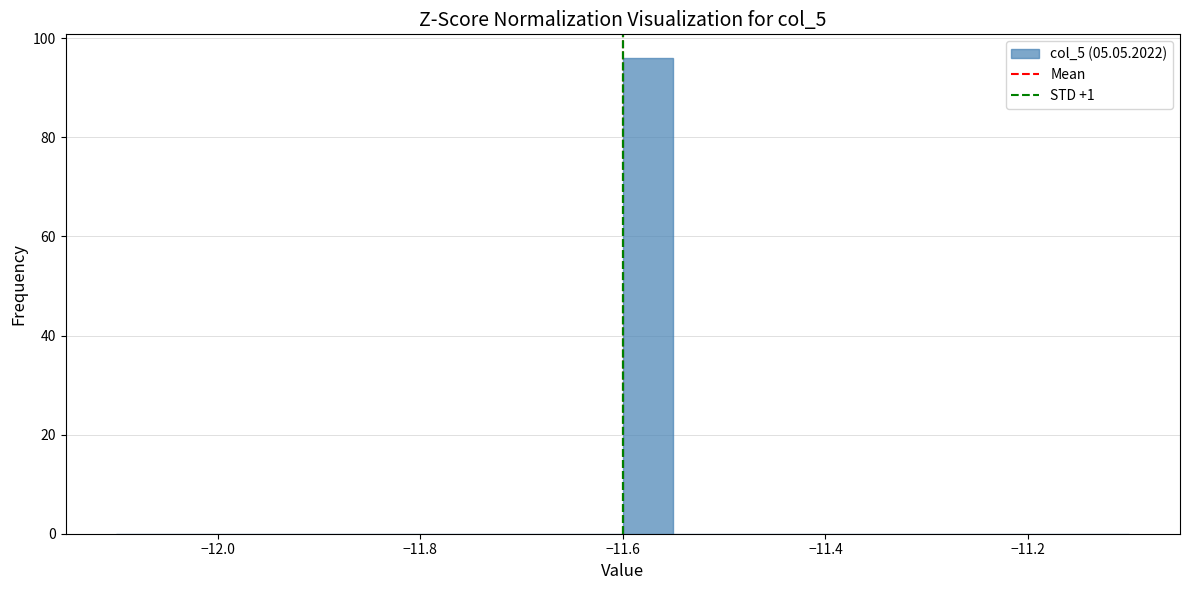

Read against the x-axis, roughly where is the centre of the tallest bar?

-11.58